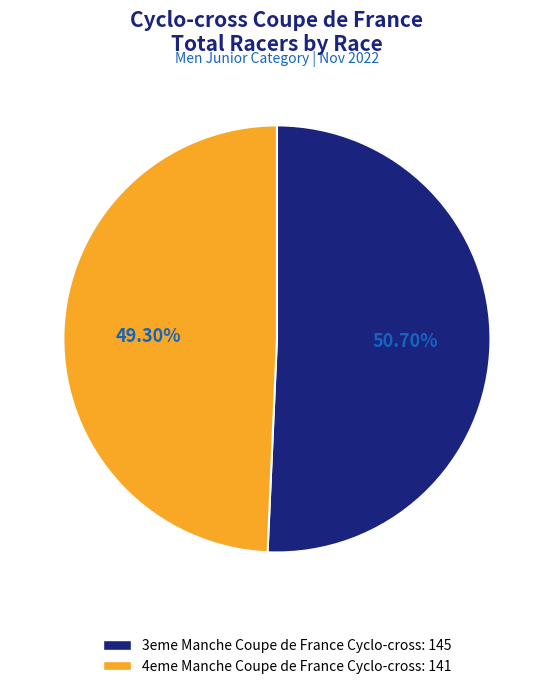

To the nearest percent, what is the difference between the largest and smallest slice percentages?

1%